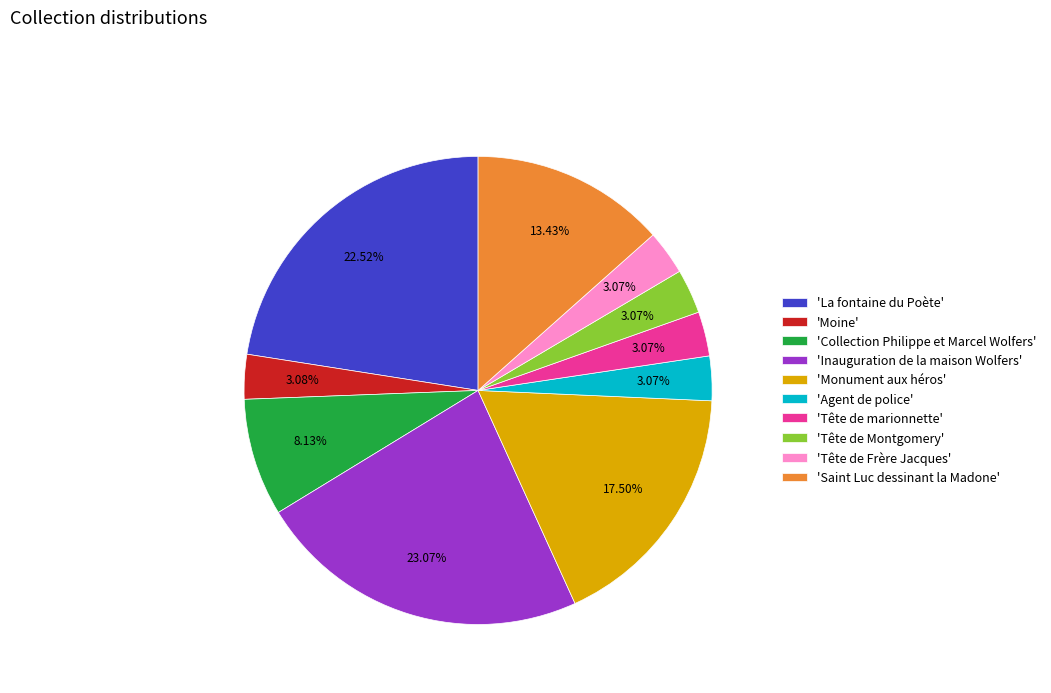

Do 'Inauguration de la maison Wolfers' and 'Tête de marionnette' together represent more than half of the pie?

No